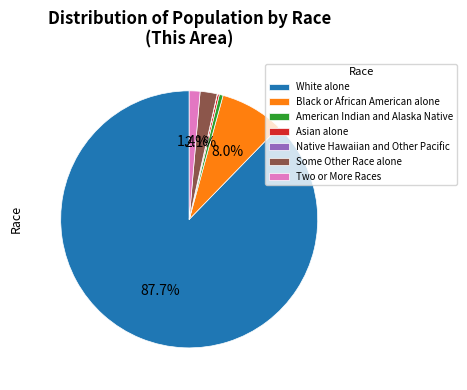

The White alone slice represents 96% of the pie. True or false?

False